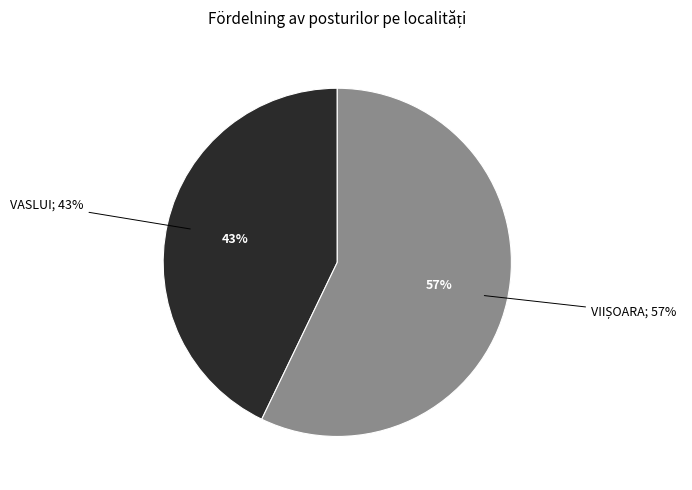

The VASLUI slice represents 43% of the pie. True or false?

True